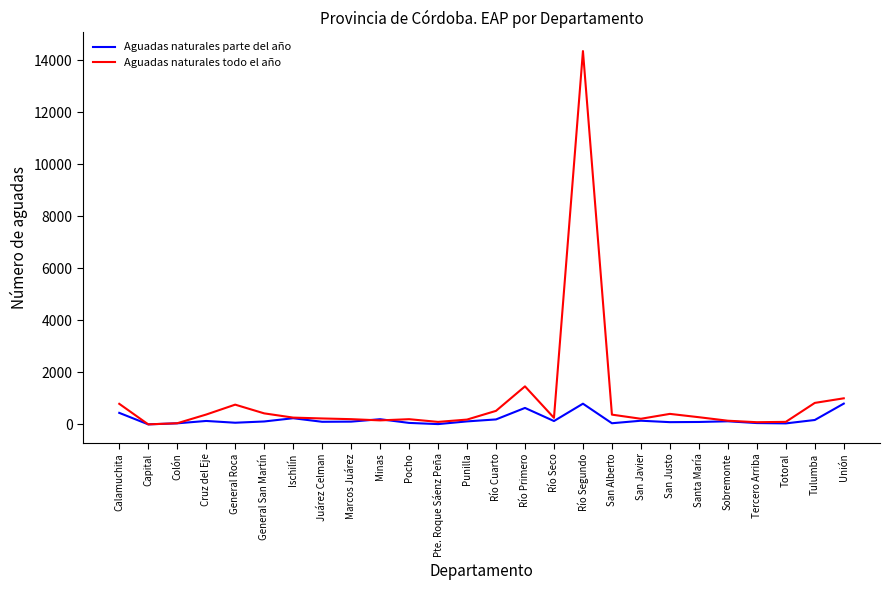

How many values in the Aguadas naturales todo el año series are below 260?

13